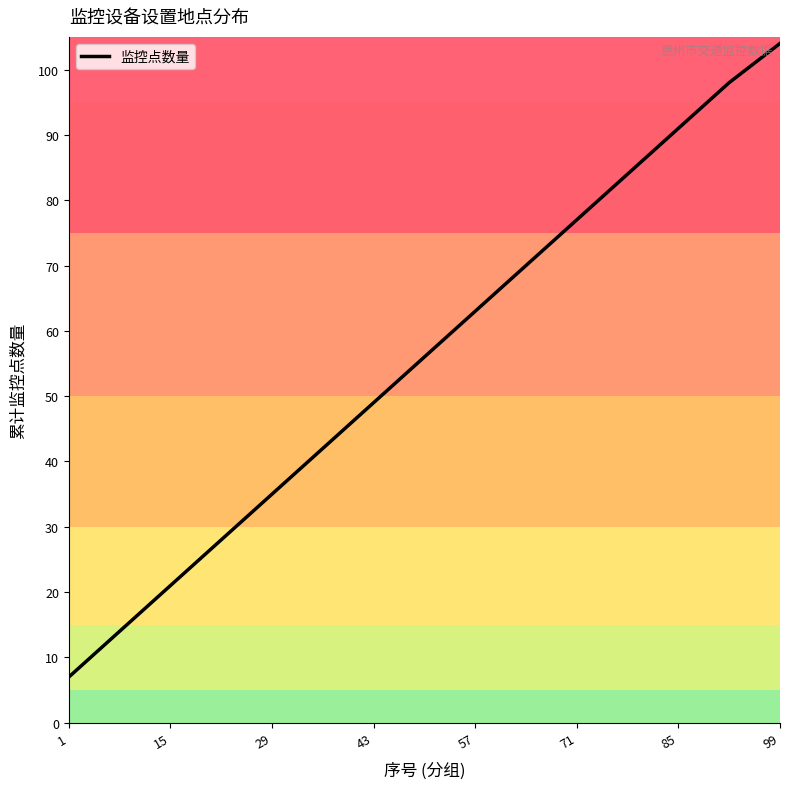

What is the smallest value displayed?

7